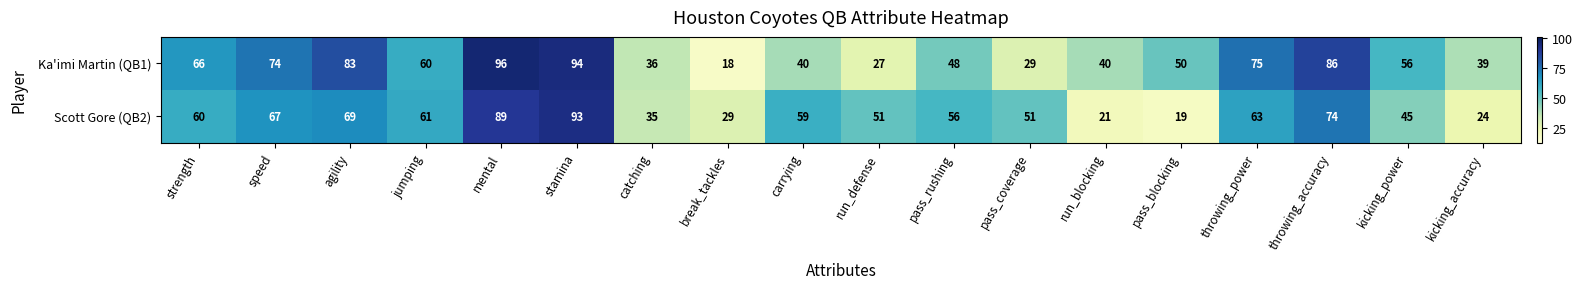

Rank the series by their maximum value, from highest to lowest.

Ka'imi Martin (QB1), Scott Gore (QB2)